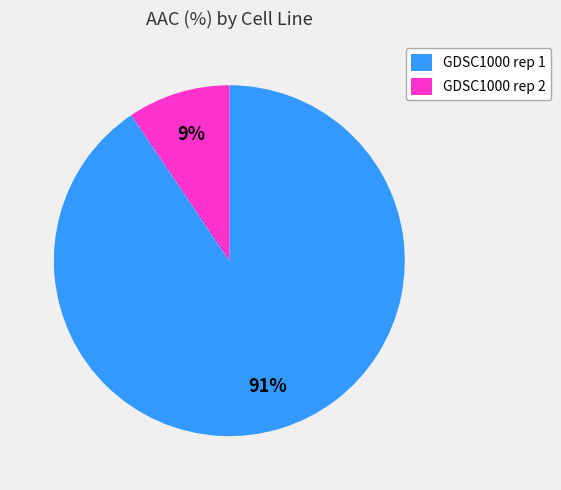

What is the smallest slice in the pie chart?

GDSC1000 rep 2